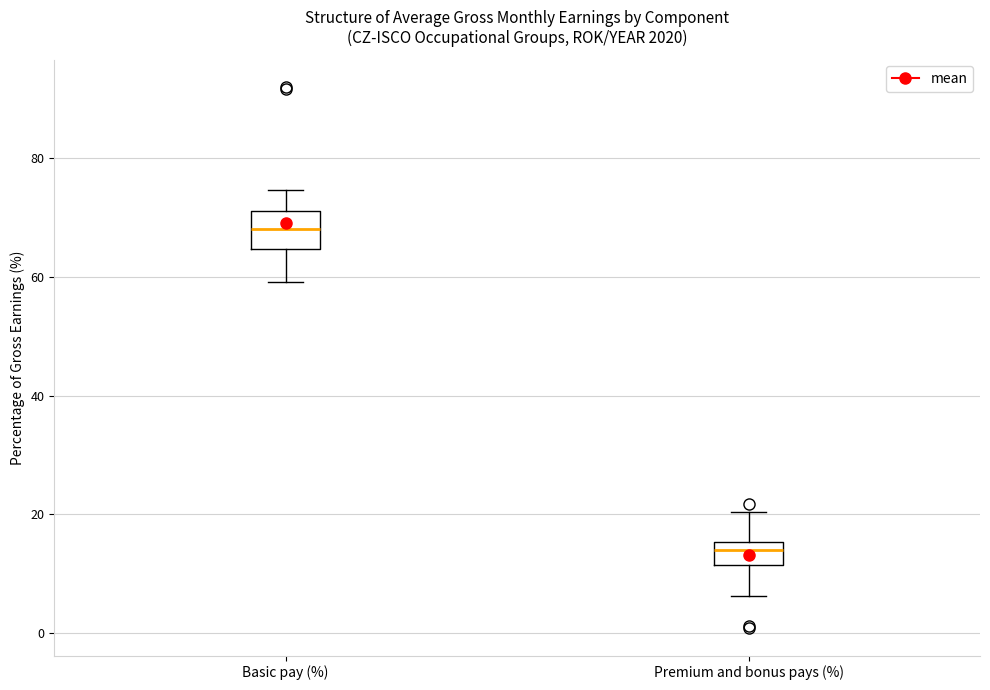

Reading left to right, transcribe this box plot: for each box, give where its median line is, the range the box spans, and where its two whiskers end, as read against the y-axis. The values are not printed on the chart, so give them approximately, as read against the axis.

Basic pay (%): median 68, box 64 to 72, whiskers 60 to 74
Premium and bonus pays (%): median 14, box 12 to 16, whiskers 6 to 20